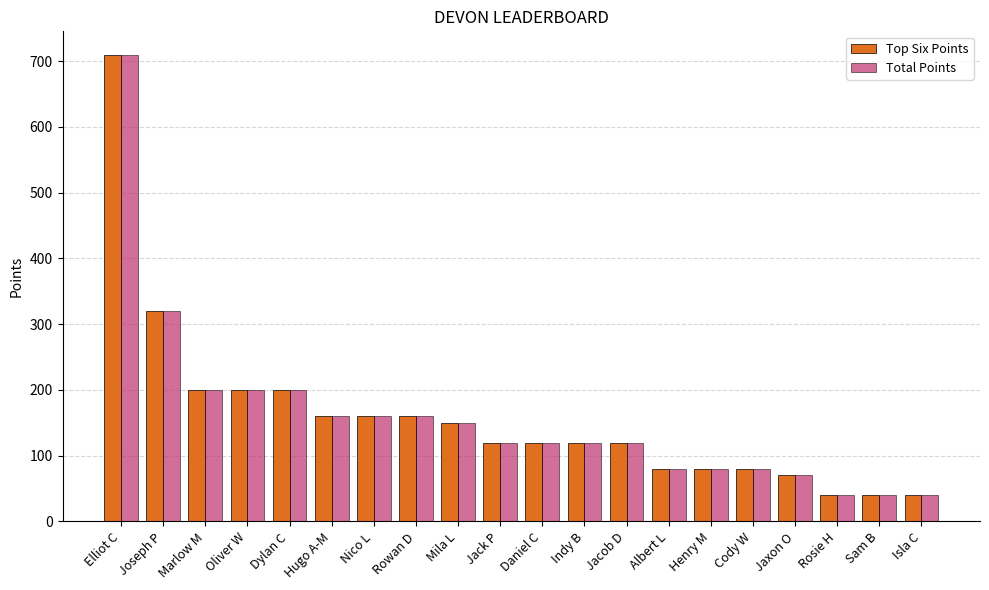

Where is Total Points nearest to the value 375?

Joseph P